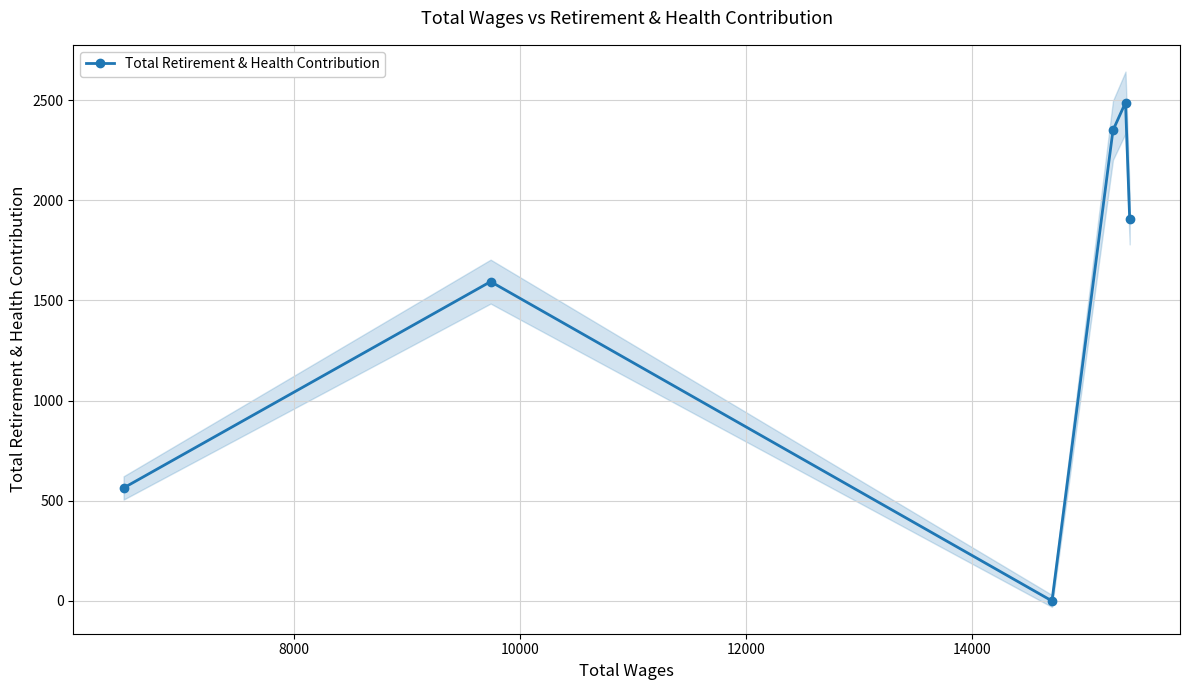

In Total Retirement & Health Contribution, how many points are lower than both neighbors (excluding endpoints)?

1